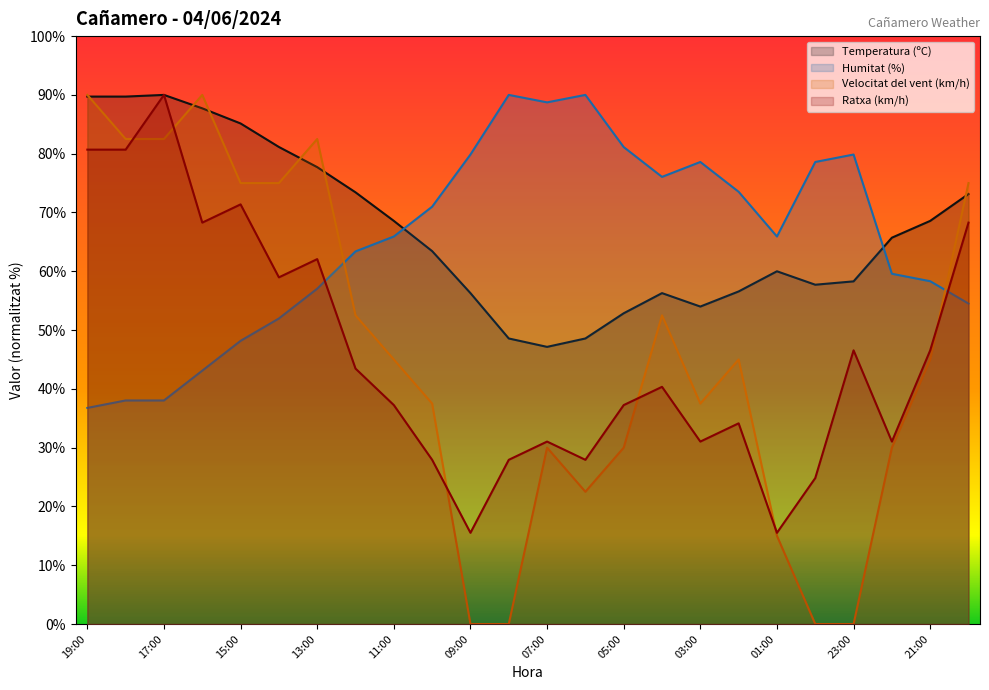

What is the minimum value for Ratxa (km/h)?

15.5